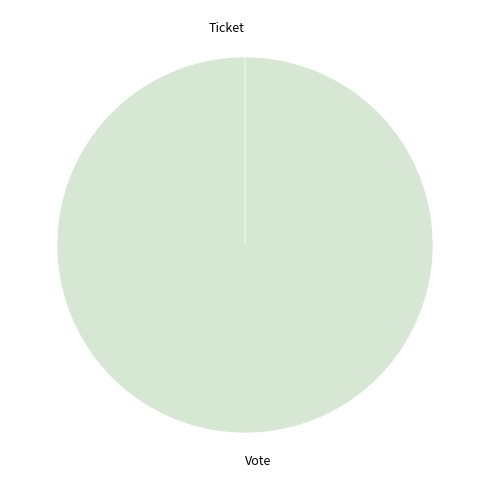

How many segments does this pie chart have?

2